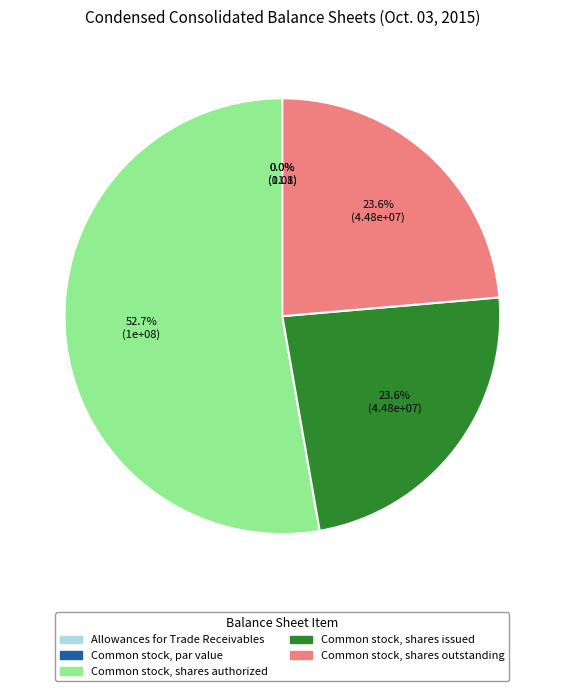

To the nearest percent, what percentage of the pie is Common stock, shares issued?

24%